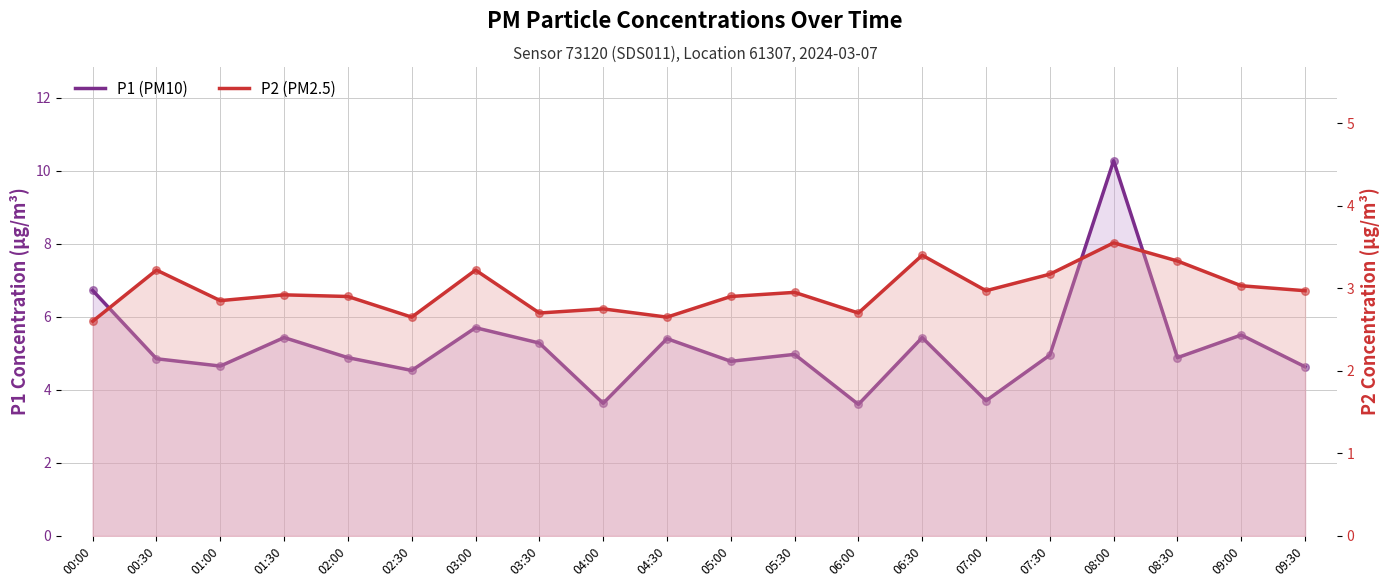

At which category is the sum across all series the highest?

08:00